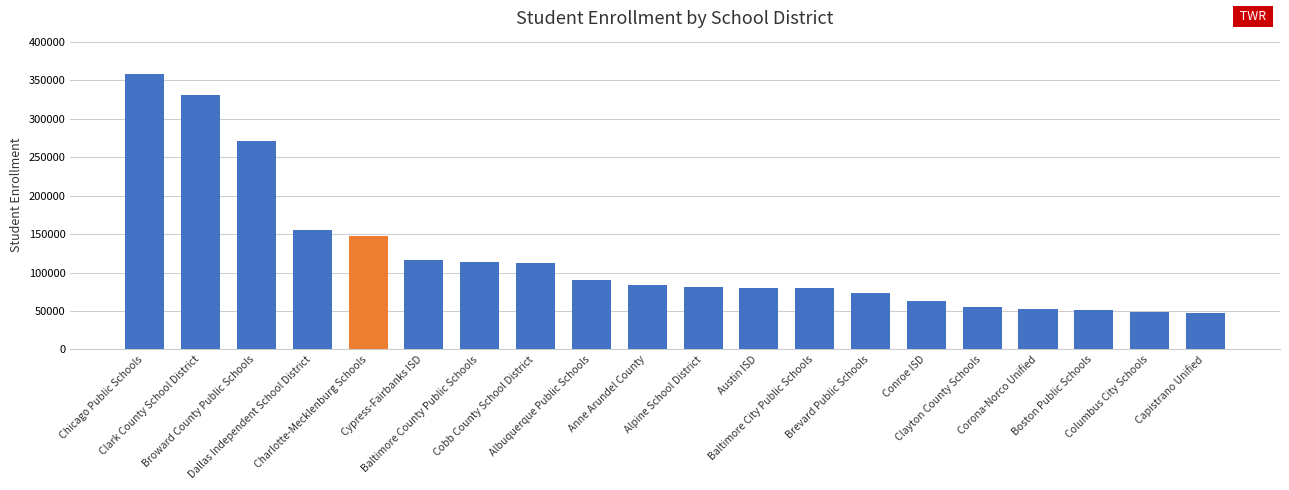

Which category has the highest value across all series?

Chicago Public Schools